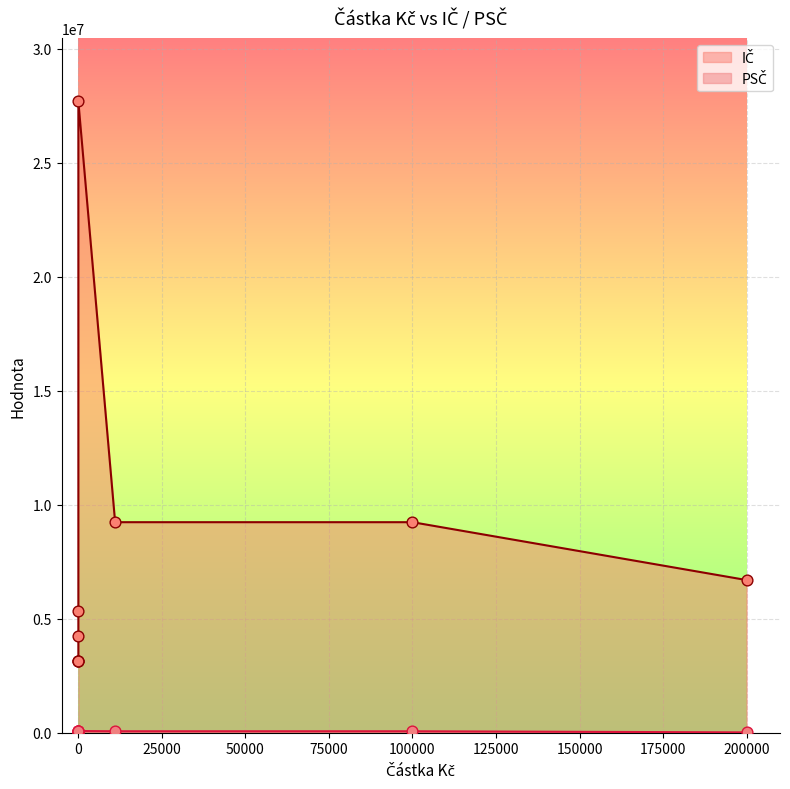

Which series reaches the minimum Y coordinate?

PSČ